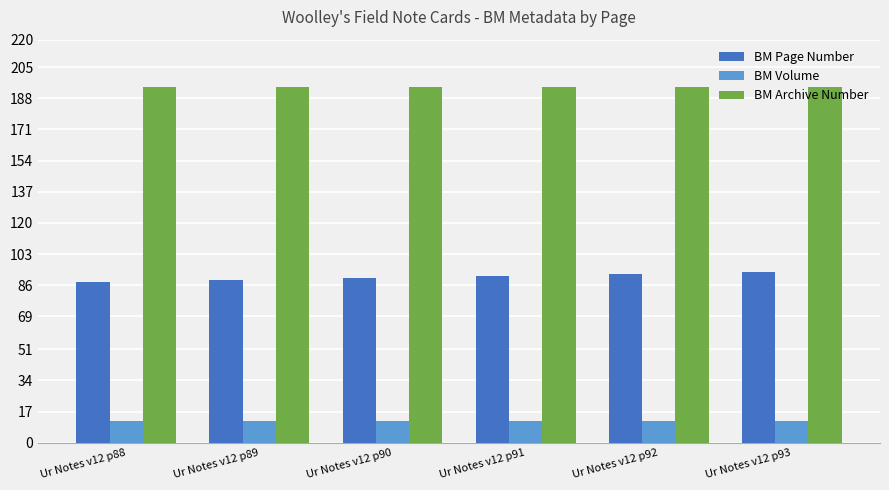

What is the spread (max minus min) of values at Ur Notes v12 p92?

182